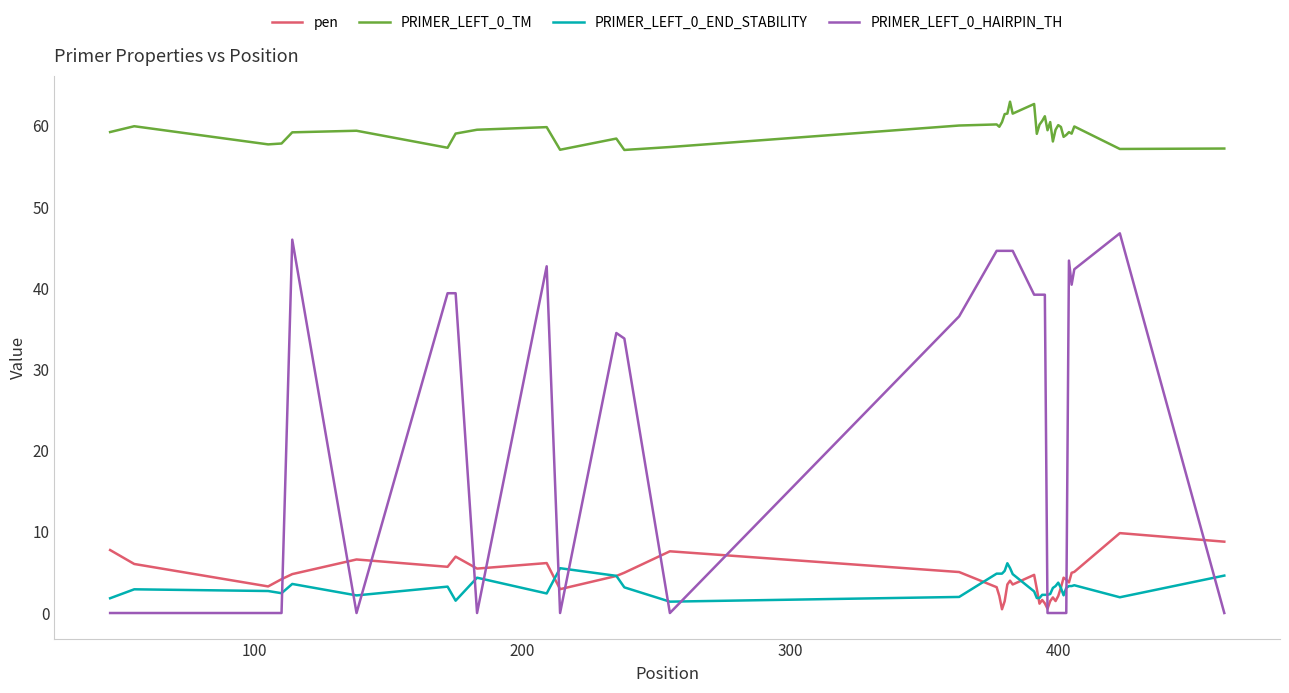

Rank the series by their maximum value, from lowest to highest.

PRIMER_LEFT_0_END_STABILITY, pen, PRIMER_LEFT_0_HAIRPIN_TH, PRIMER_LEFT_0_TM